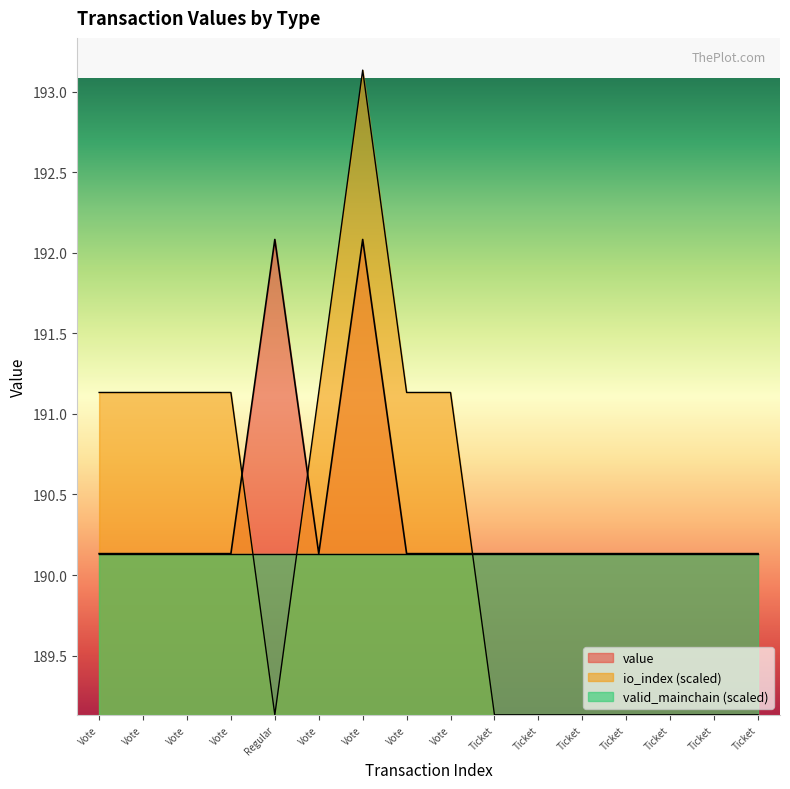

What is the difference between the maximum and minimum values in the value series?

1.9